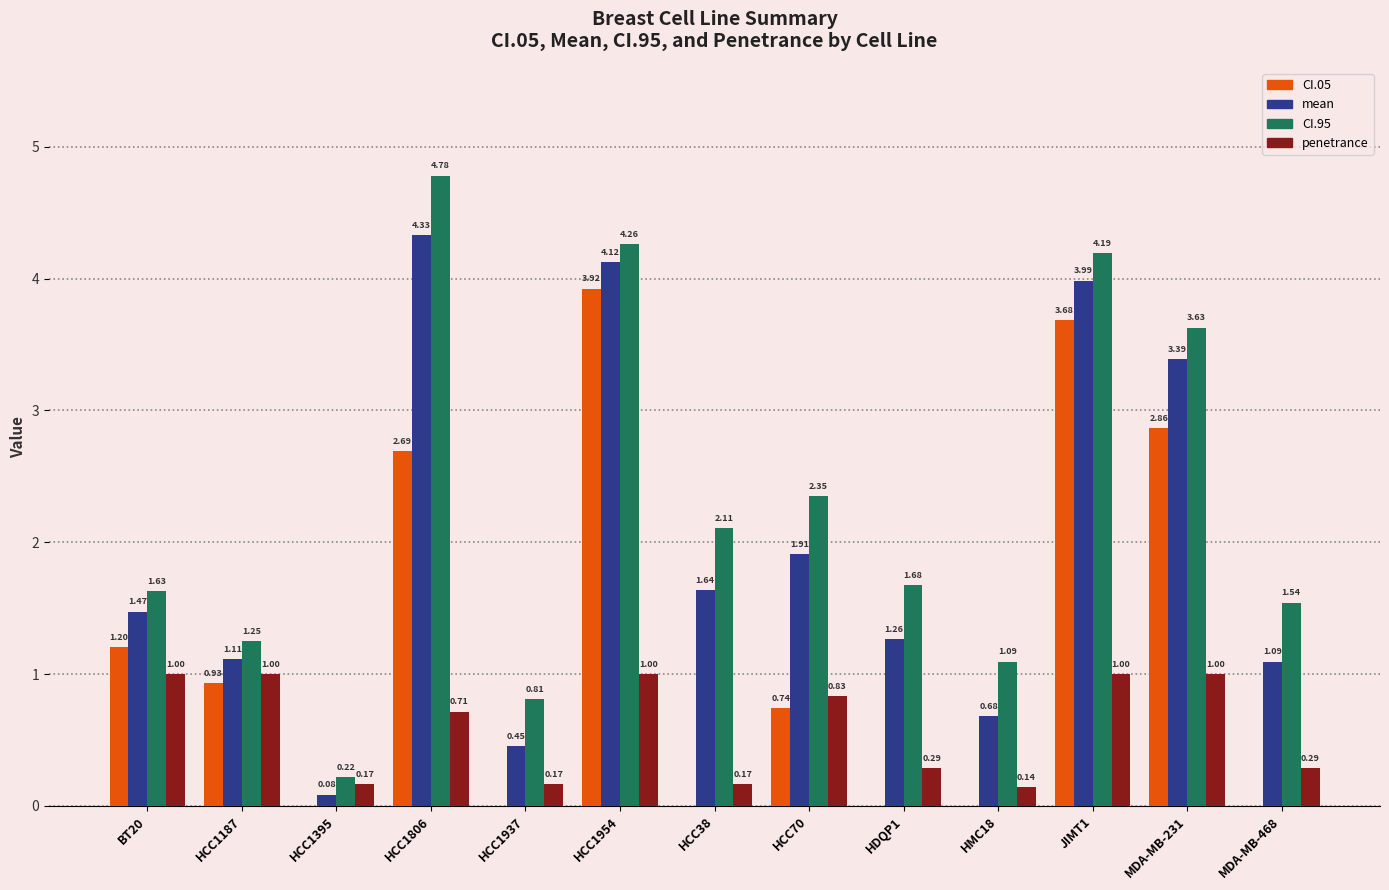

What are all the series names shown in the legend?

CI.05, mean, CI.95, penetrance